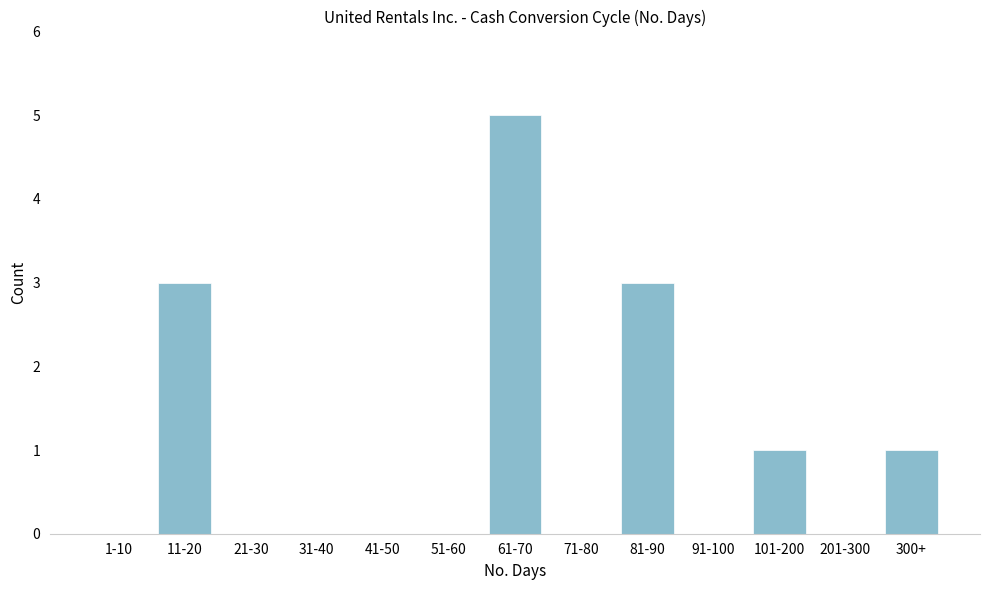

Reading left to right, extract all data points from this chart.

1-10=0	11-20=3	21-30=0	31-40=0	41-50=0	51-60=0	61-70=5	71-80=0	81-90=3	91-100=0	101-200=1	201-300=0	300+=1